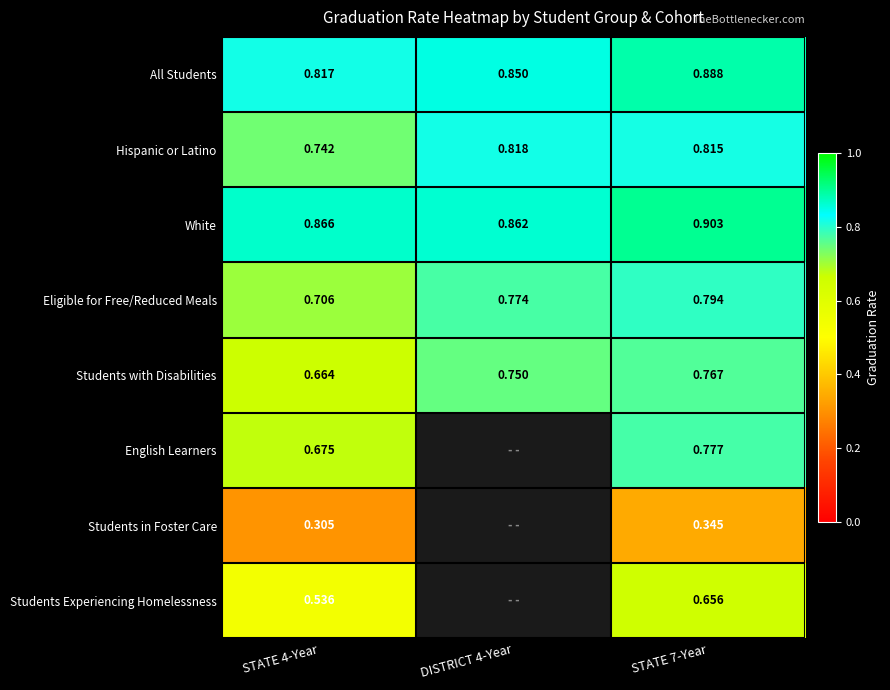

At STATE 4-Year, list the series in order from smallest to largest.

Students in Foster Care, Students Experiencing Homelessness, Students with Disabilities, English Learners, Eligible for Free/Reduced Meals, Hispanic or Latino, All Students, White